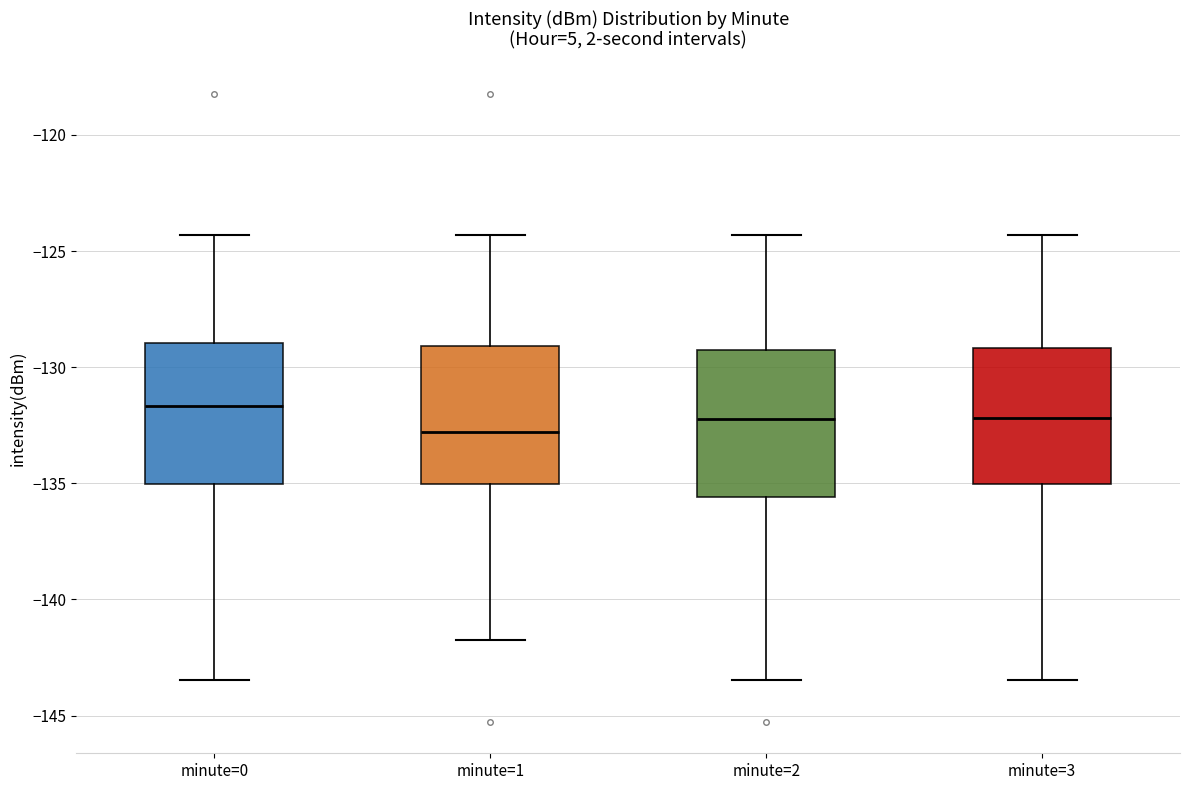

Reading left to right, read every box against the y-axis: the position of its median line, the range the box covers, and the ends of its whiskers. The values are not printed on the chart, so give them approximately, as read against the axis.

minute=0: median -131.5, box -135.0 to -129.0, whiskers -143.5 to -124.5
minute=1: median -133.0, box -135.0 to -129.0, whiskers -142.0 to -124.5
minute=2: median -132.0, box -135.5 to -129.5, whiskers -143.5 to -124.5
minute=3: median -132.0, box -135.0 to -129.0, whiskers -143.5 to -124.5